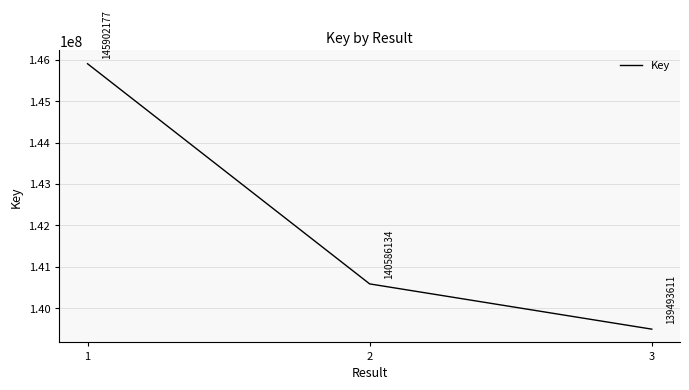

Does the chart have visible grid lines?

Yes